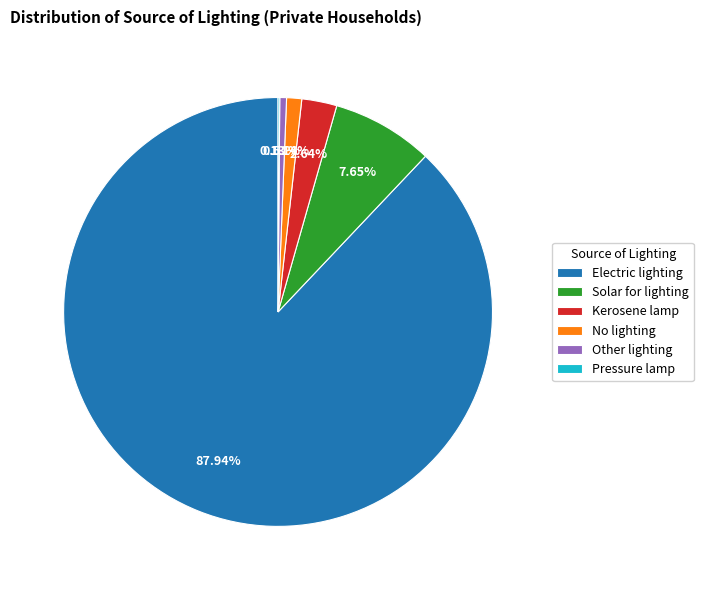

Does Electric lighting account for over 50% of the chart?

Yes